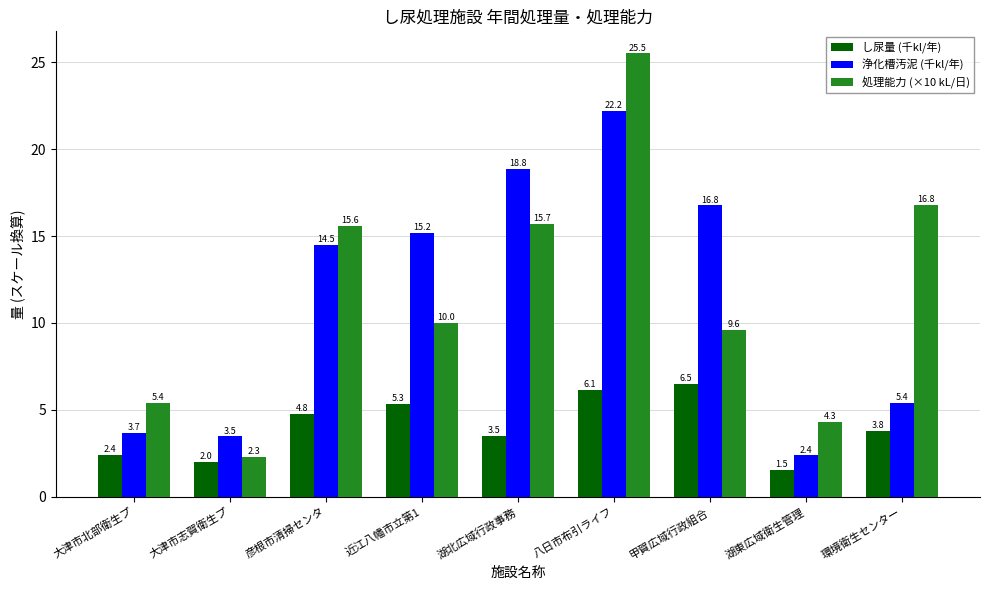

Where is 浄化槽汚泥 (千kl/年) nearest to the value 12?

彦根市清掃センタ